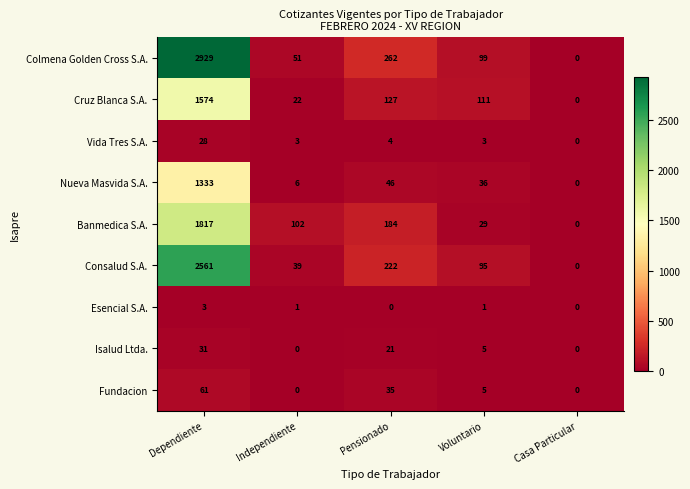

At how many categories does at least one series exceed 1786?

1